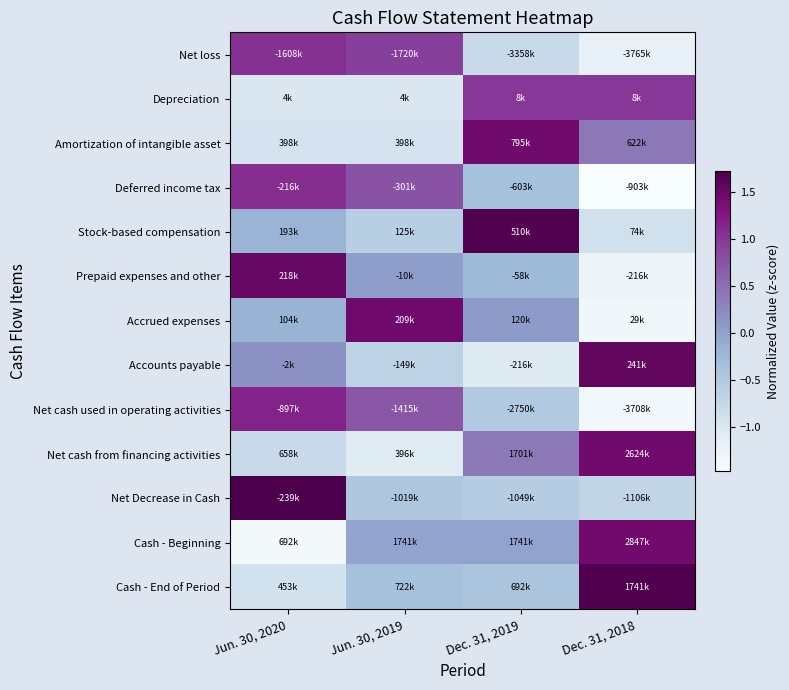

Which has a higher value, Dec. 31, 2019 or Jun. 30, 2019?

Jun. 30, 2019